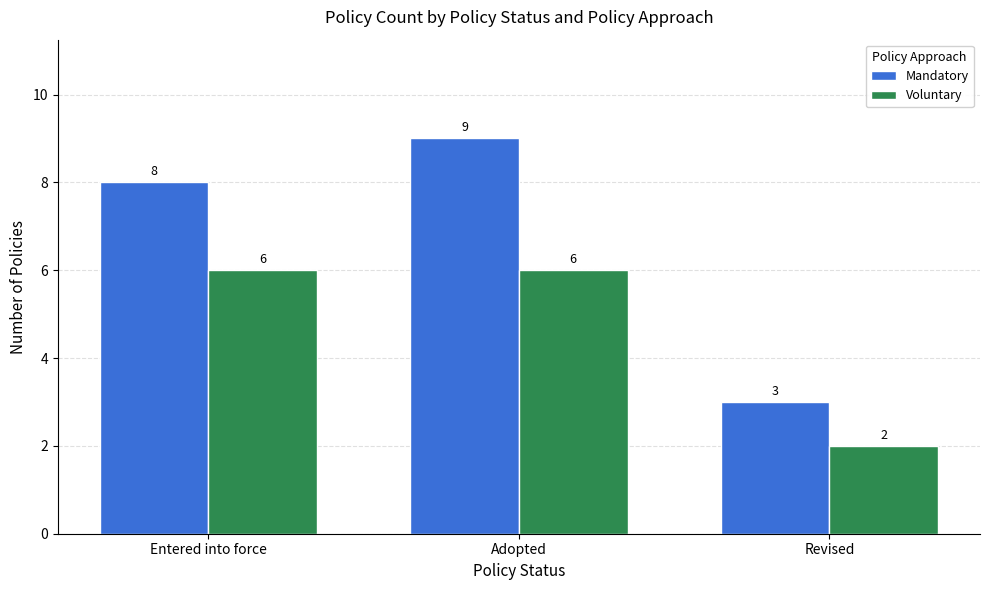

Reading right to left, extract all data points from this chart.

Mandatory: 3	9	8
Voluntary: 2	6	6